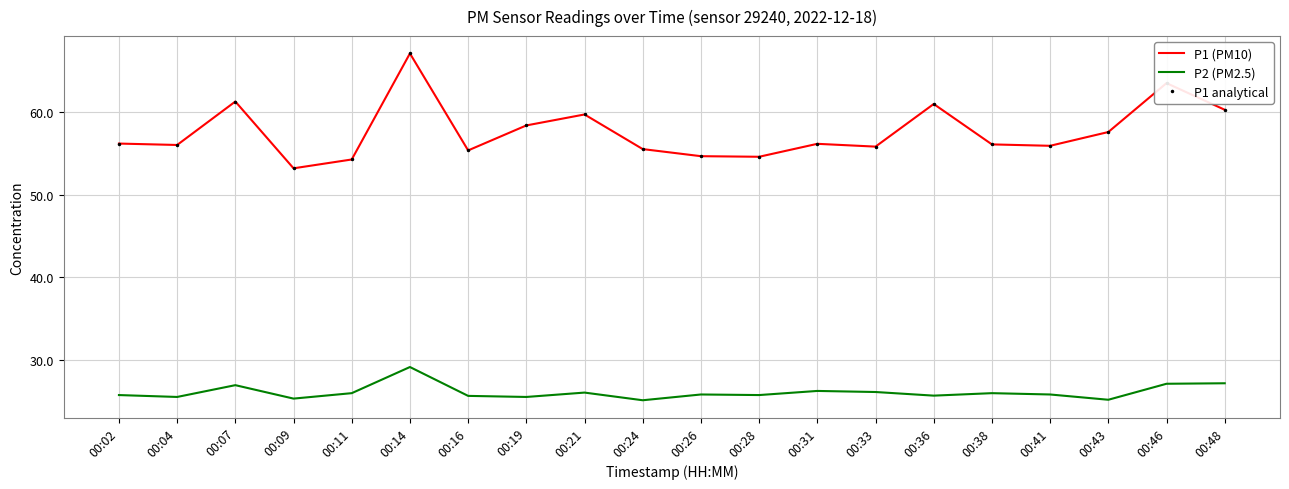

Which series has the largest range (max minus min)?

P1 (PM10)